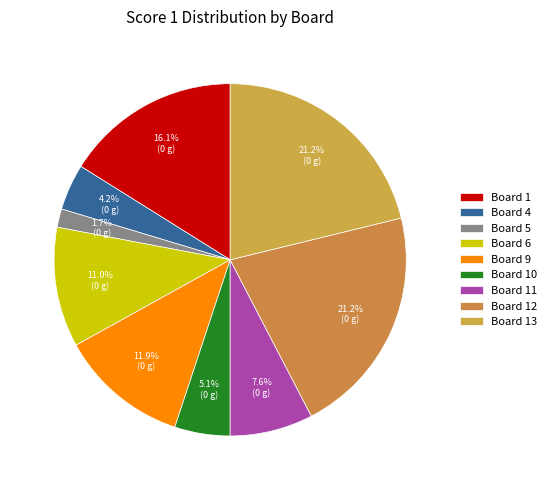

To the nearest percent, what percentage of the pie is Board 13?

21%